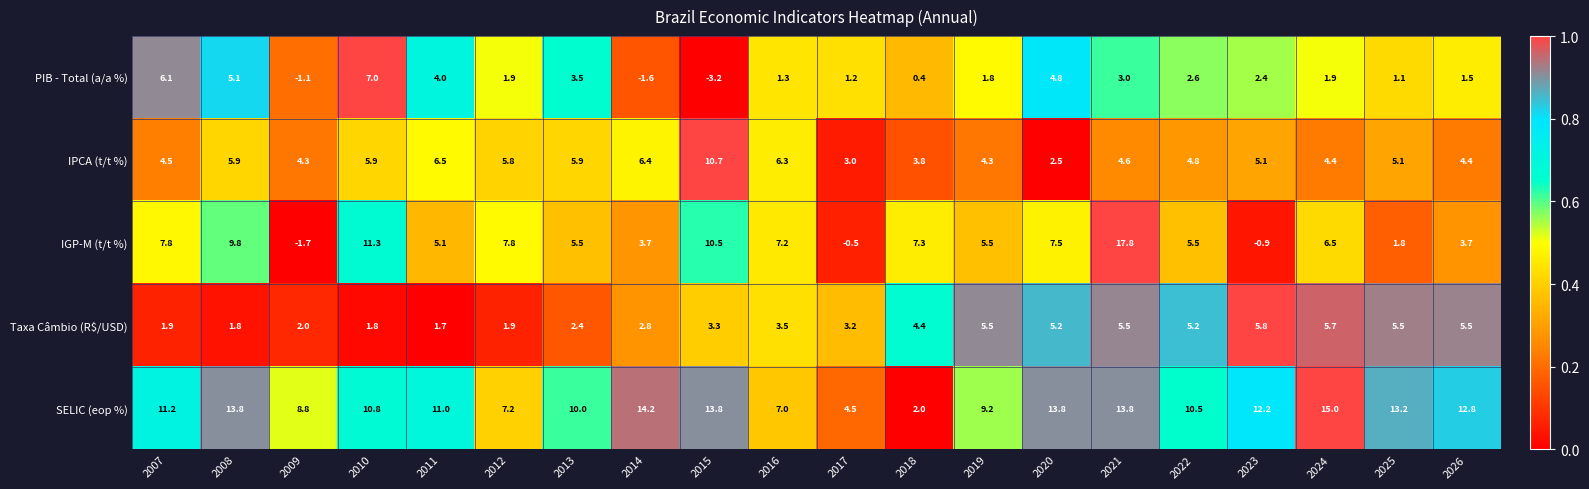

The value of Taxa Câmbio (R$/USD) at 2024 is 2.9. True or false?

False